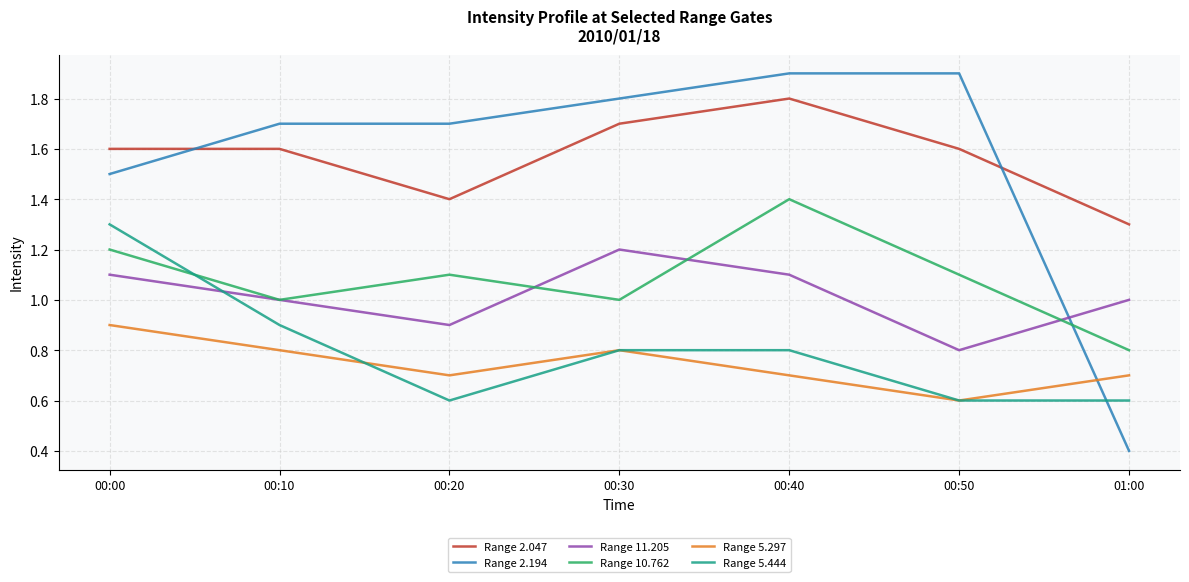

Count the Range 5.444 values in the range 0 to 1.

6